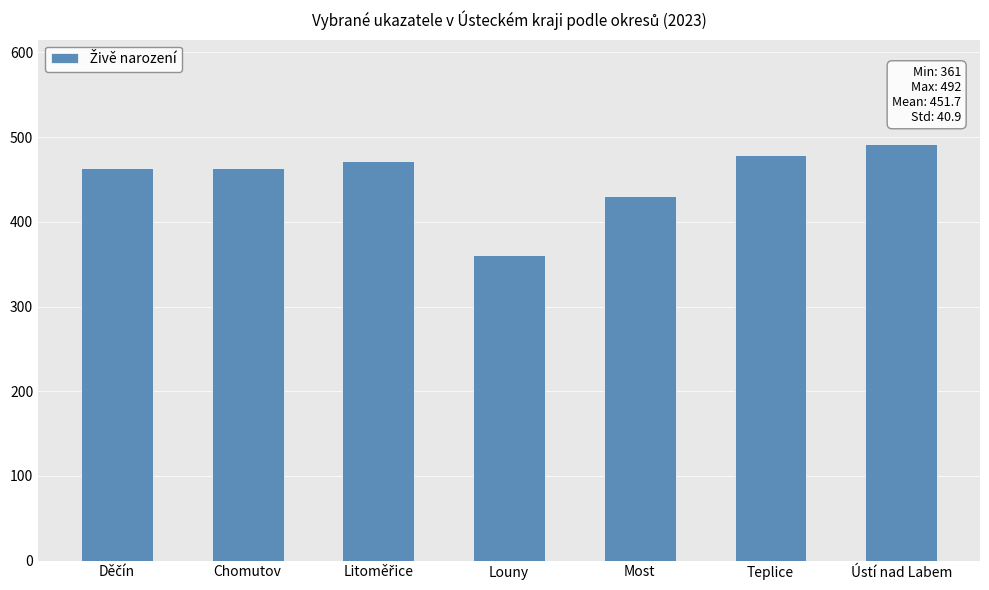

Which has a higher value, Ústí nad Labem or Most?

Ústí nad Labem